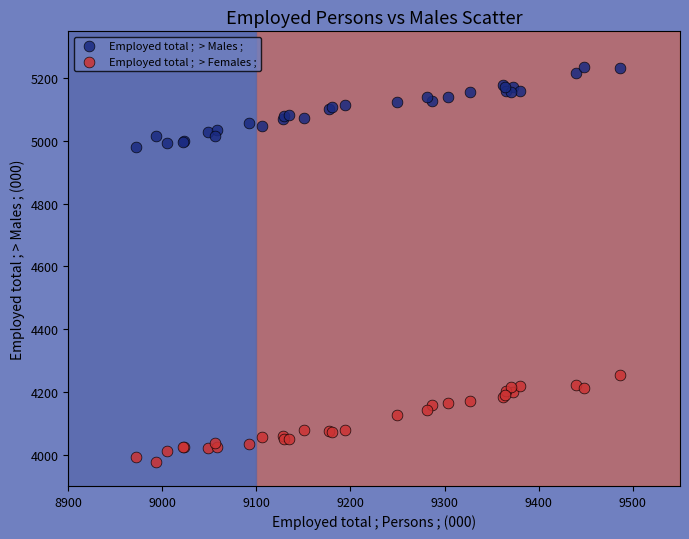

Across all series, what Y value is closest to 4606?

4252.8